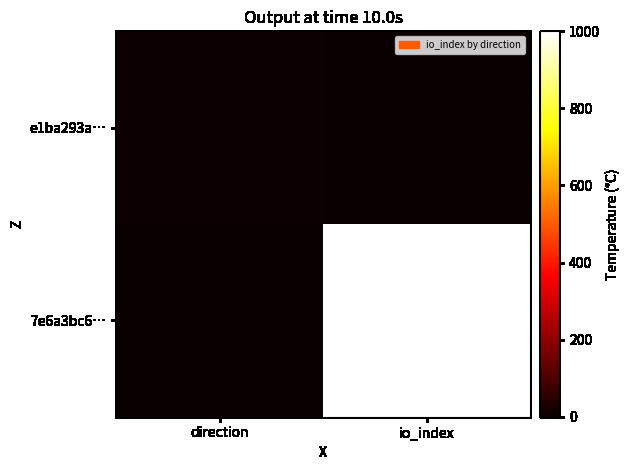

At which category is the sum across all series the highest?

io_index